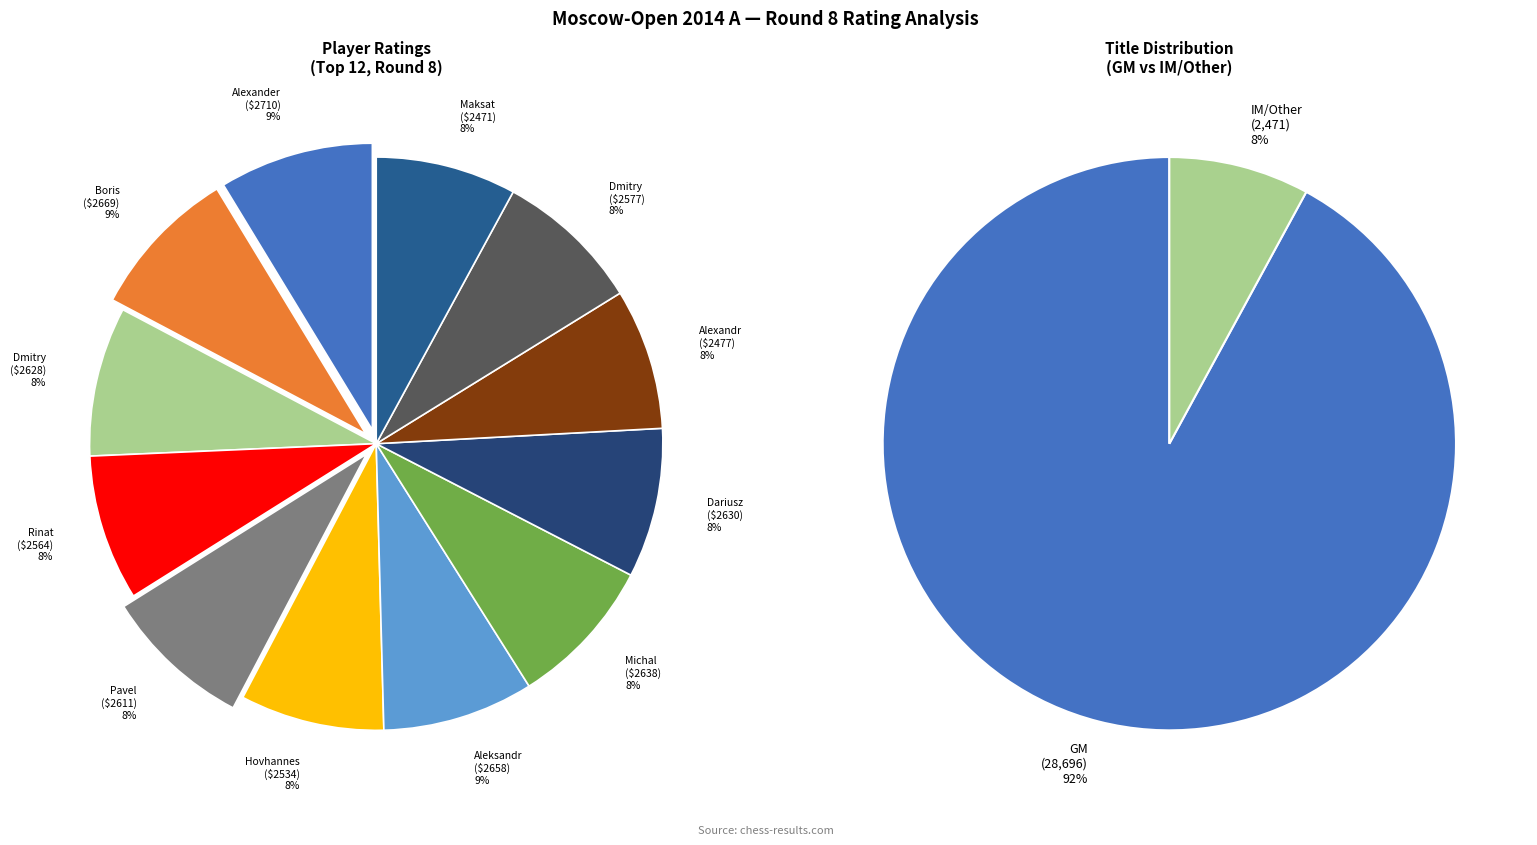

Rank the categories by value from highest to lowest.

Moiseenko Alexander, Grachev Boris, Shimanov Aleksandr, Krasenkow Michal, Swiercz Dariusz, Kokarev Dmitry, Ponkratov Pavel, Frolyanov Dmitry, Jumabayev Rinat, Gabuzyan Hovhannes, Predke Alexandr, Atabayev Maksat